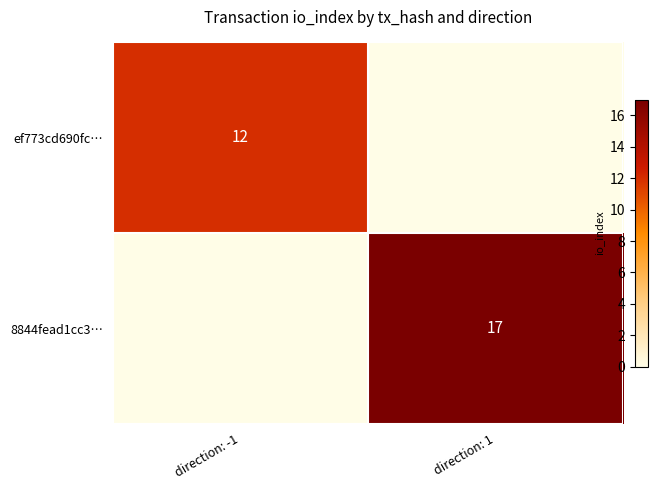

The ef773cd690fc… series shows 12 at direction: -1. True or false?

True